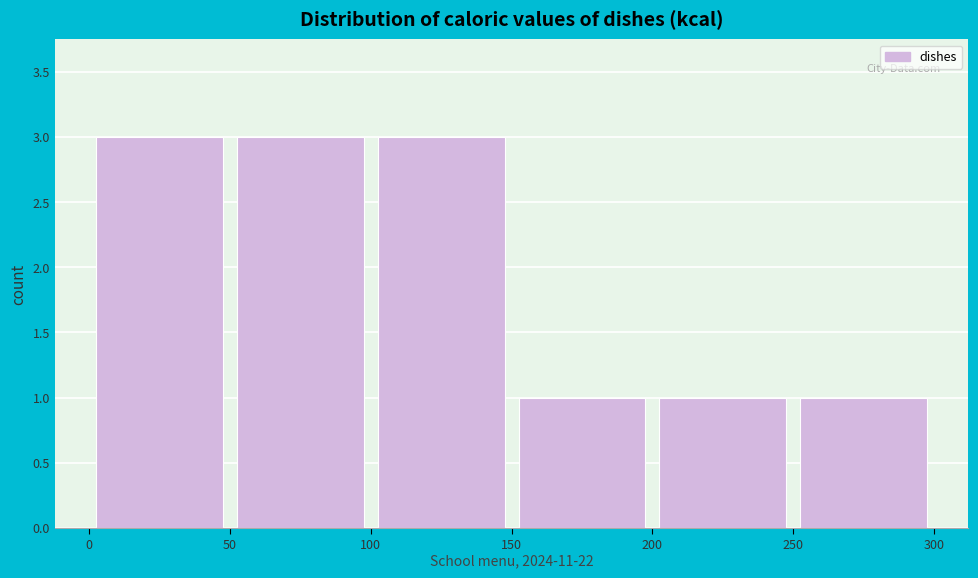

What is the height of the bar covering 50 to 100 on the x-axis? The values are not printed on the chart, so give them approximately, as read against the axis.

3